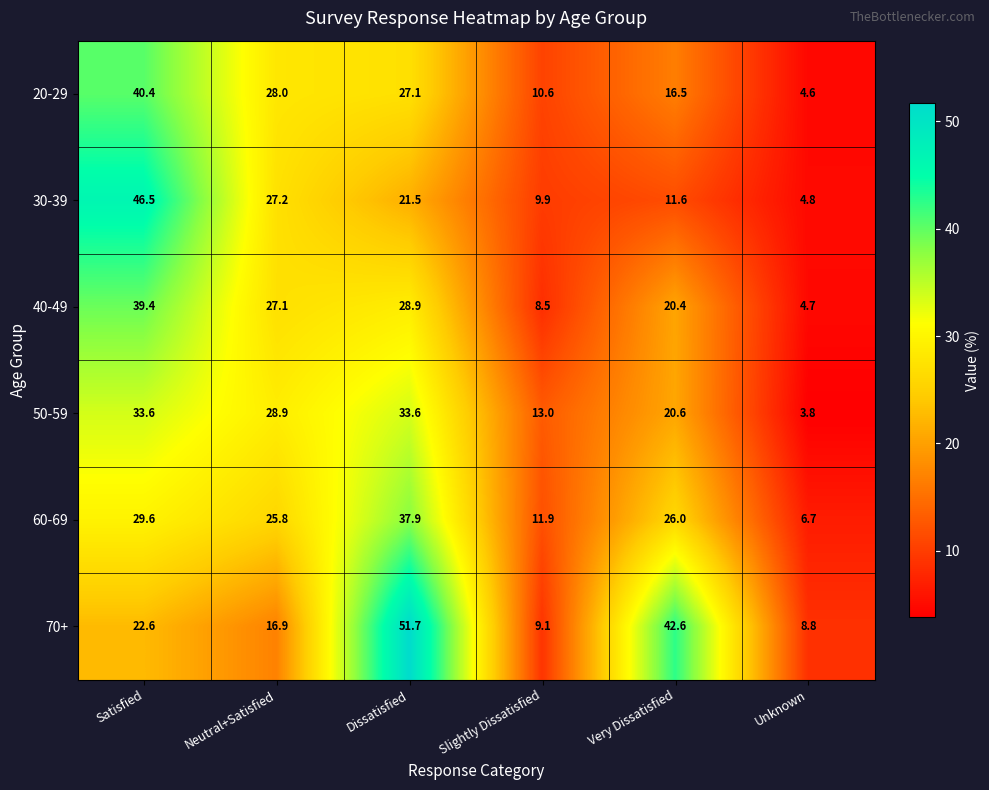

How many data points does each series have?

6